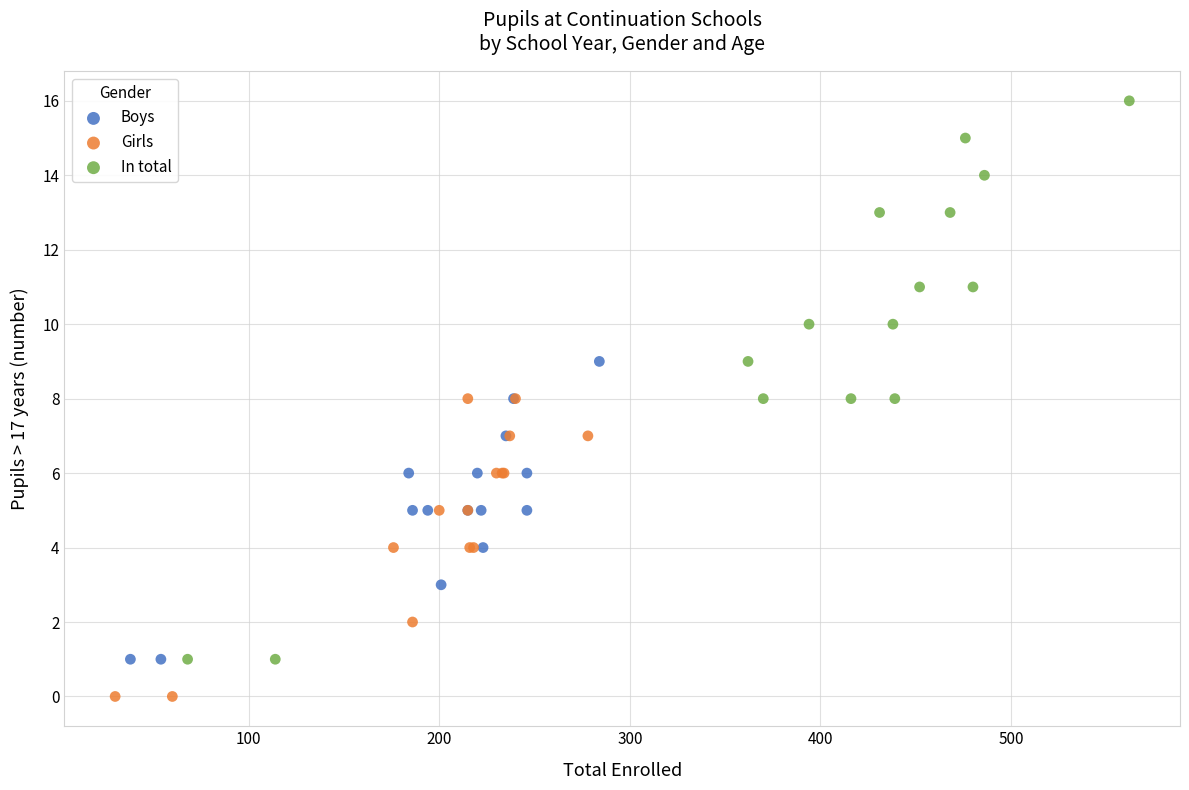

Which series reaches the maximum Y coordinate?

In total